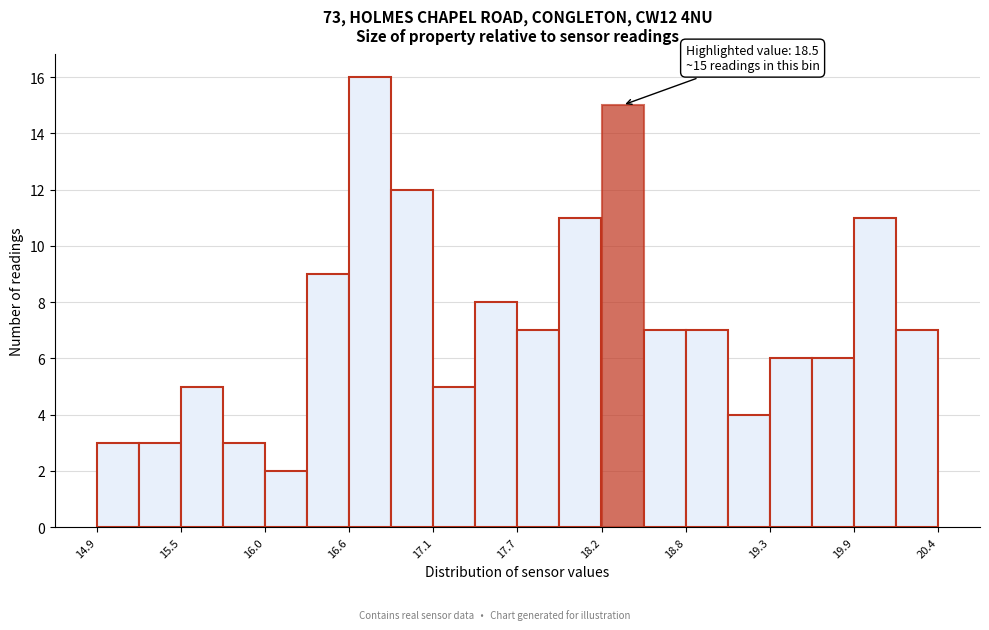

Around what value on the x-axis is the tallest bar? Give the approximate position of its centre, as read against the axis.

16.7